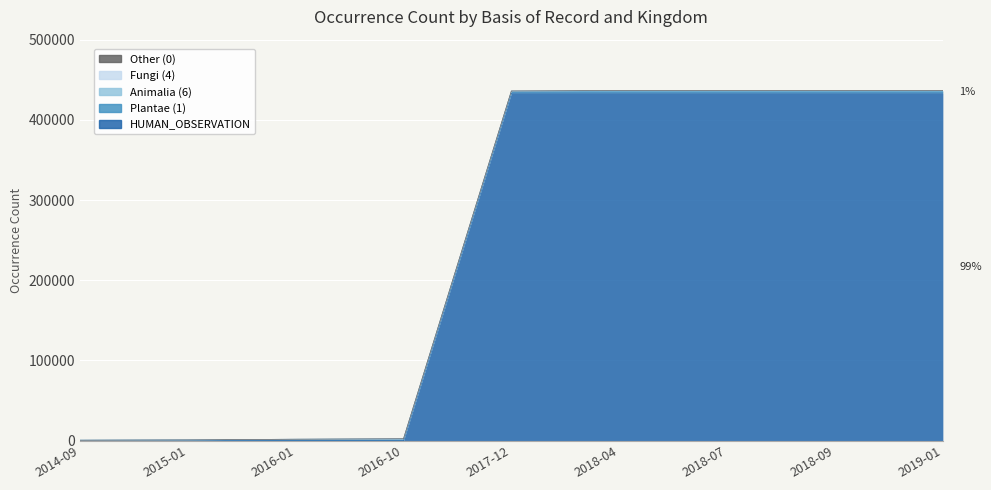

What is the approximate value of HUMAN_OBSERVATION at 2018-04, to the nearest 100?

433300